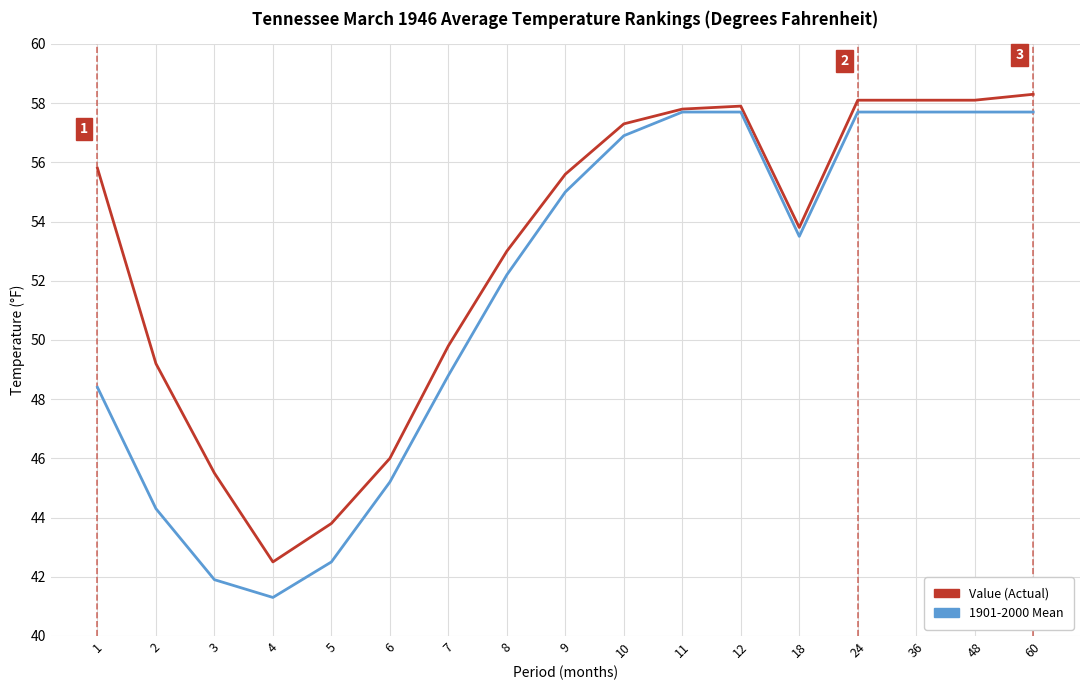

Which series has the largest total across all categories?

Value (Actual)